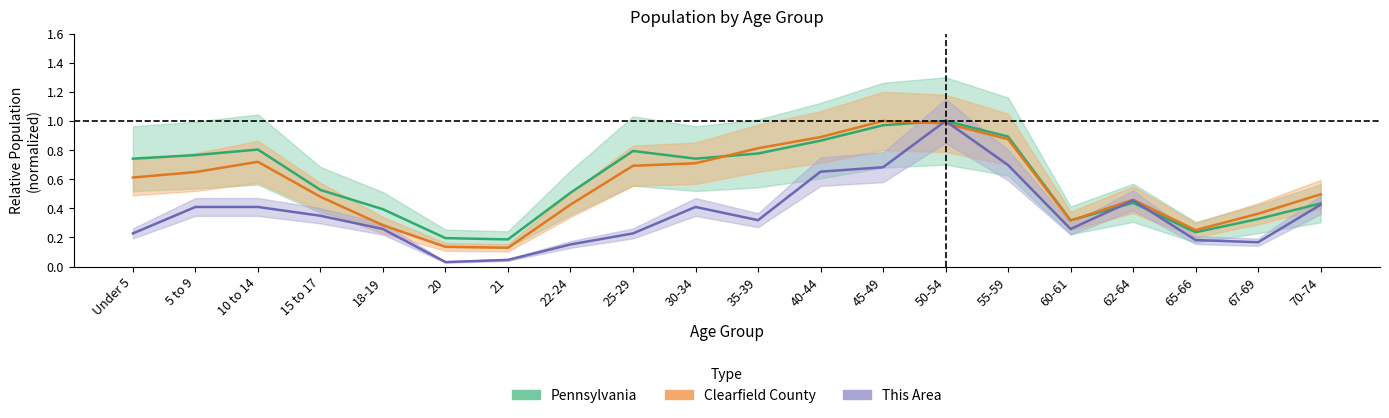

Where is the first local maximum for This Area?

30-34